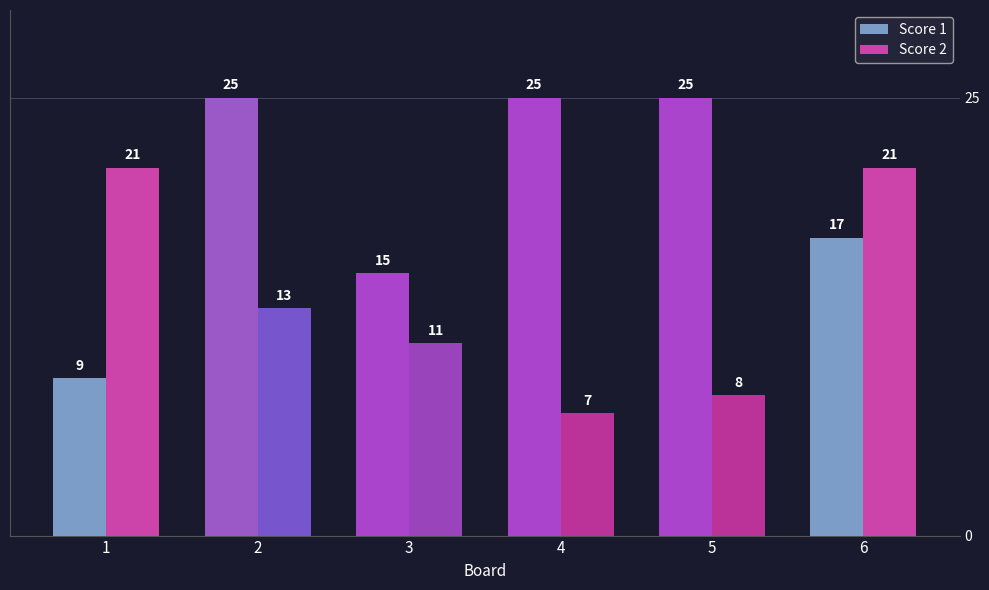

What is the maximum value for Score 2?

21